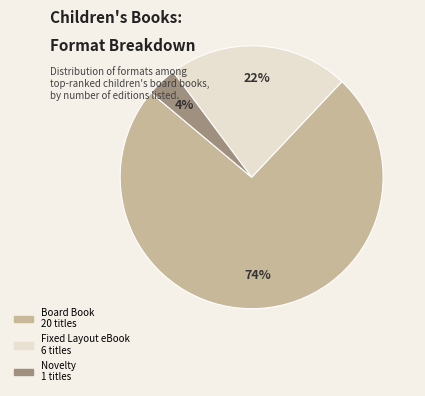

Is it true that Fixed Layout eBook is 27% of the pie?

False